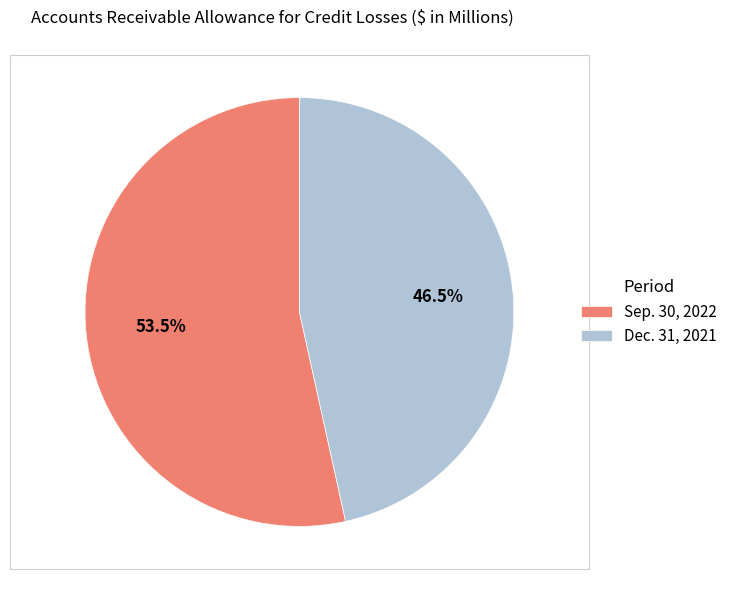

Count the number of slices in the pie.

2